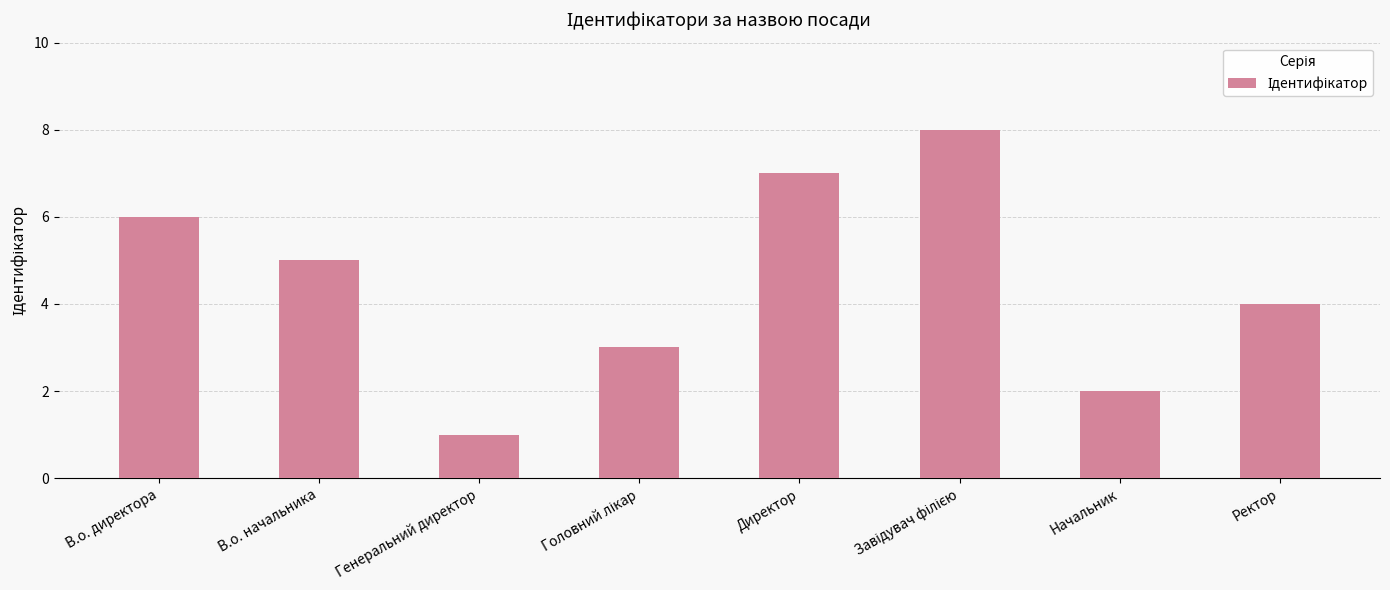

Reading left to right, extract all data points from this chart.

6	5	1	3	7	8	2	4